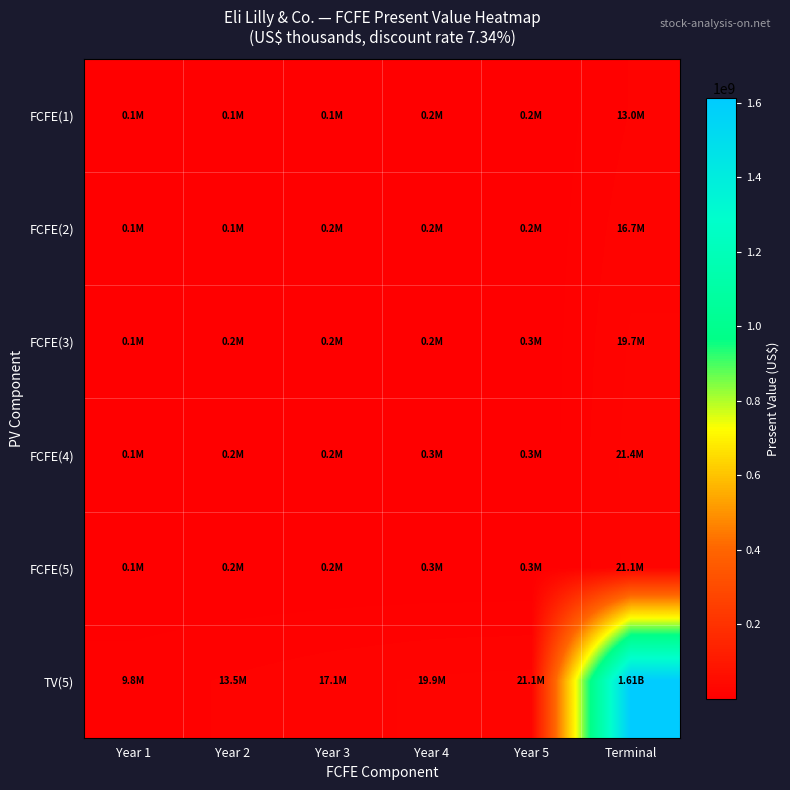

What is the maximum value shown in the chart?

1611208749.0